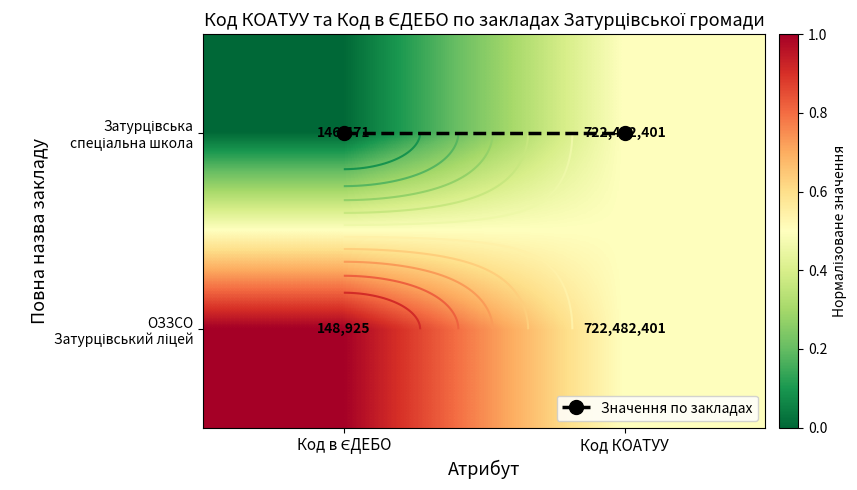

Which series has the largest total across all categories?

ОЗЗСО Затурцівський ліцей